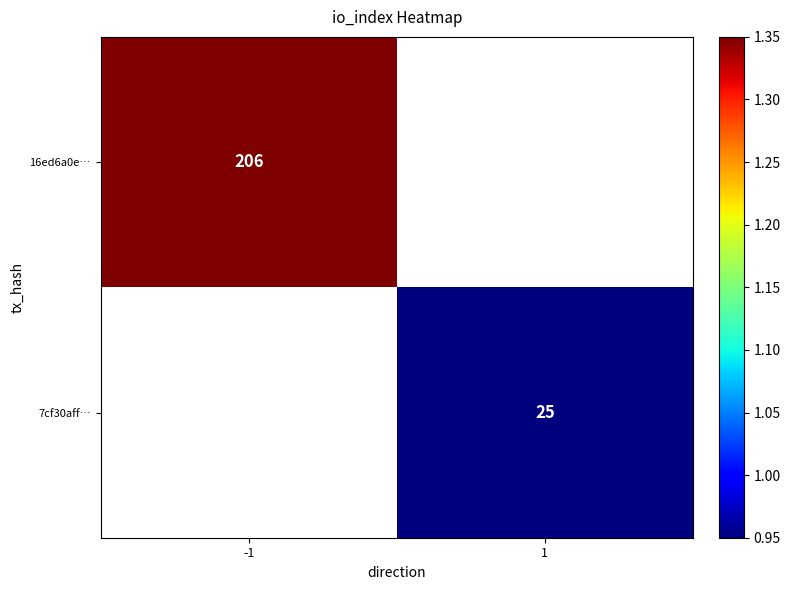

The value of 16ed6a0e… at -1 is 0.4. True or false?

False